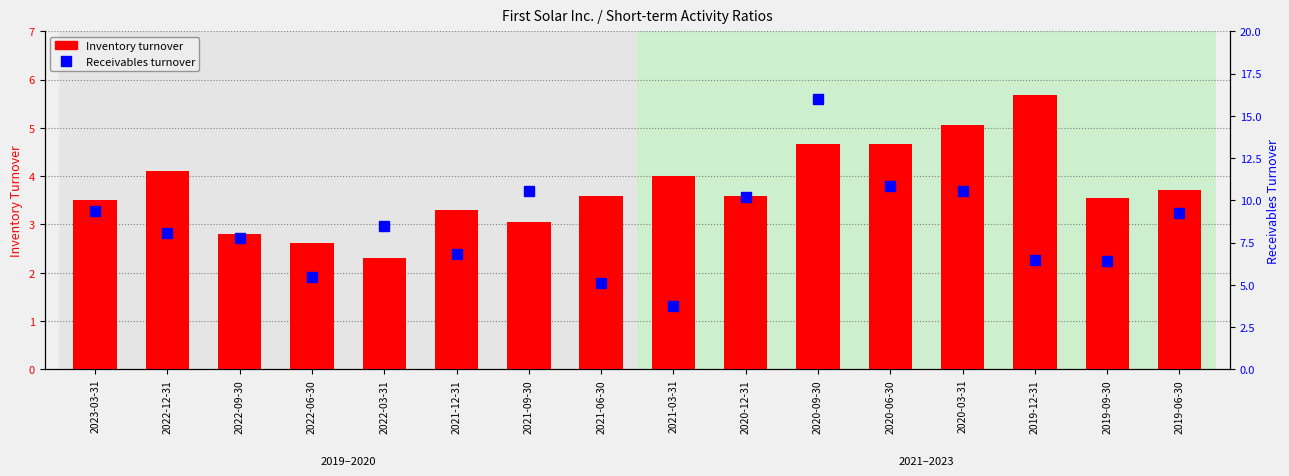

What is the difference between the second highest and second lowest values in the Inventory turnover series?

2.4